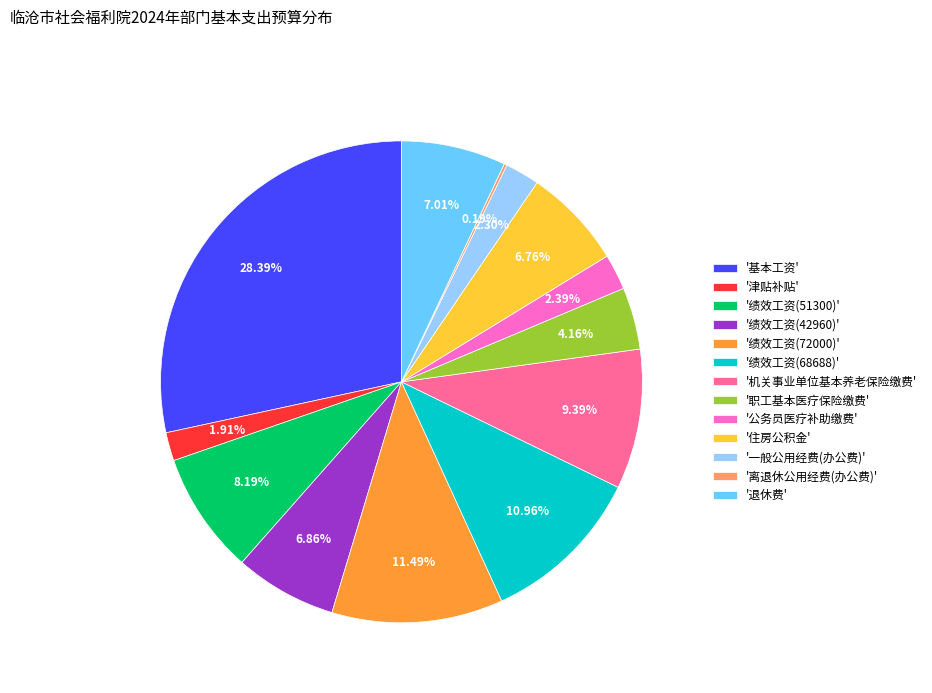

Between '绩效工资(68688)' and '基本工资', which is larger?

'基本工资'